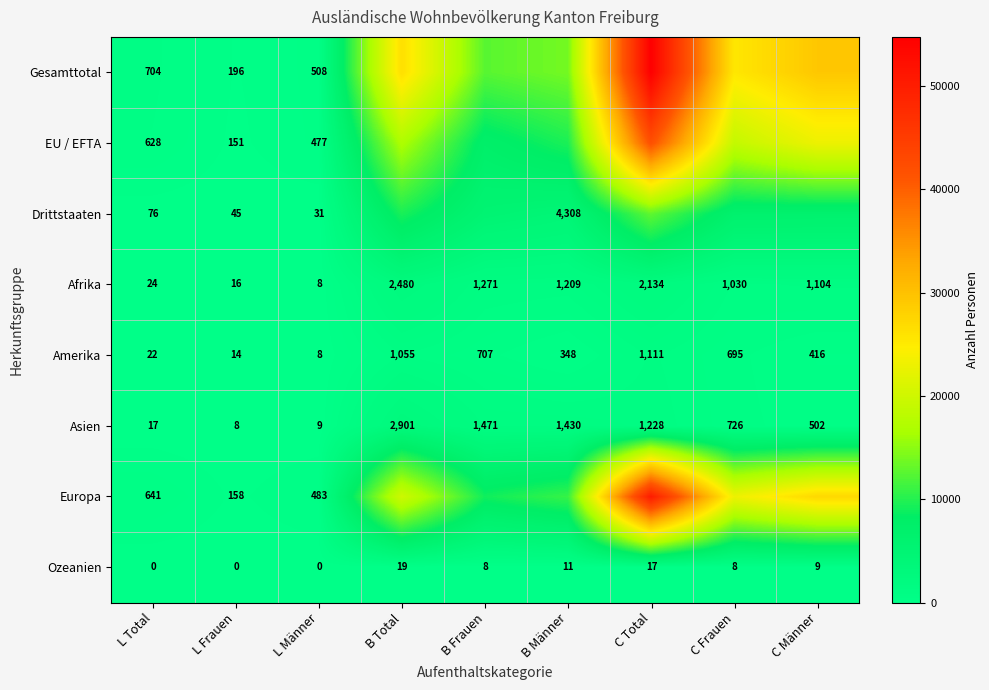

At which label does Amerika first exceed 416?

B Total